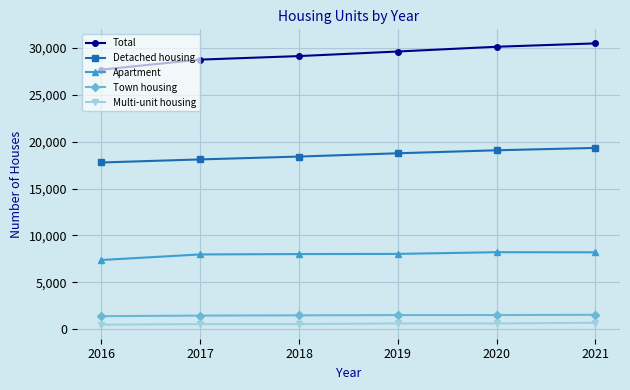

Does the chart have visible grid lines?

Yes